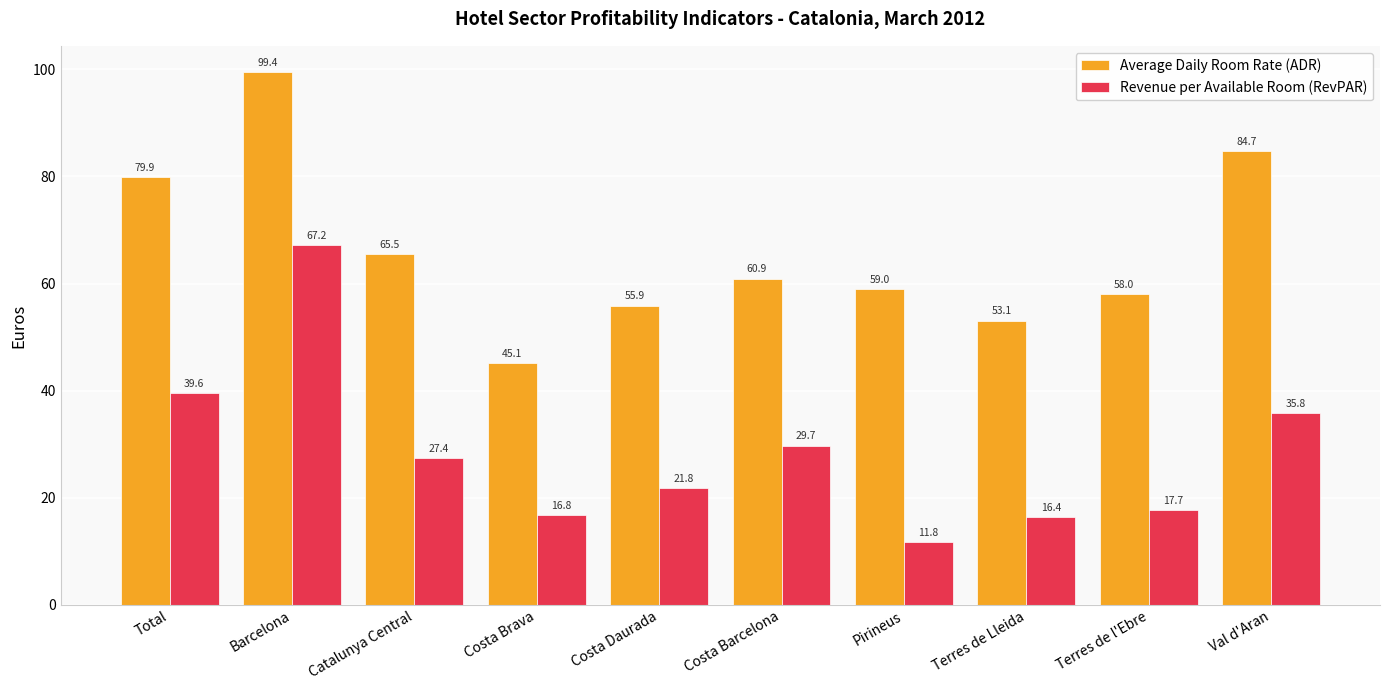

What is the minimum value for Revenue per Available Room (RevPAR)?

11.8